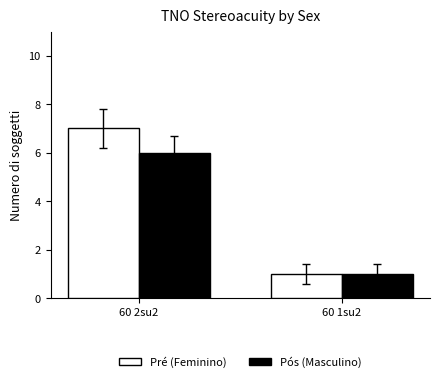

Which series has the widest spread of values?

Pré (Feminino)